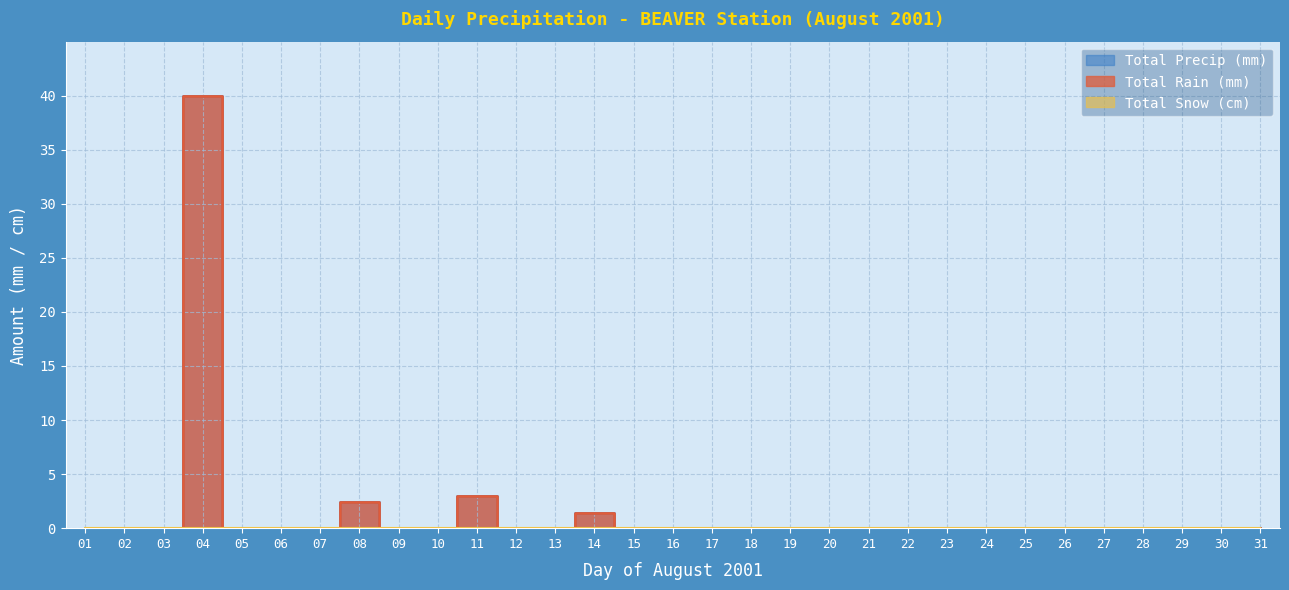

Rank the series by their maximum value, from highest to lowest.

Total Rain (mm), Total Precip (mm)